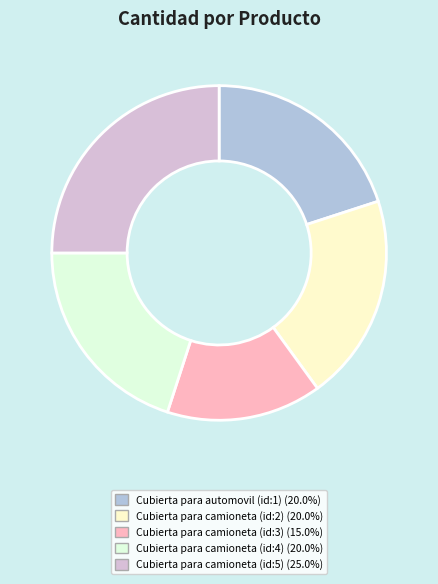

Is there a majority slice in this chart?

No